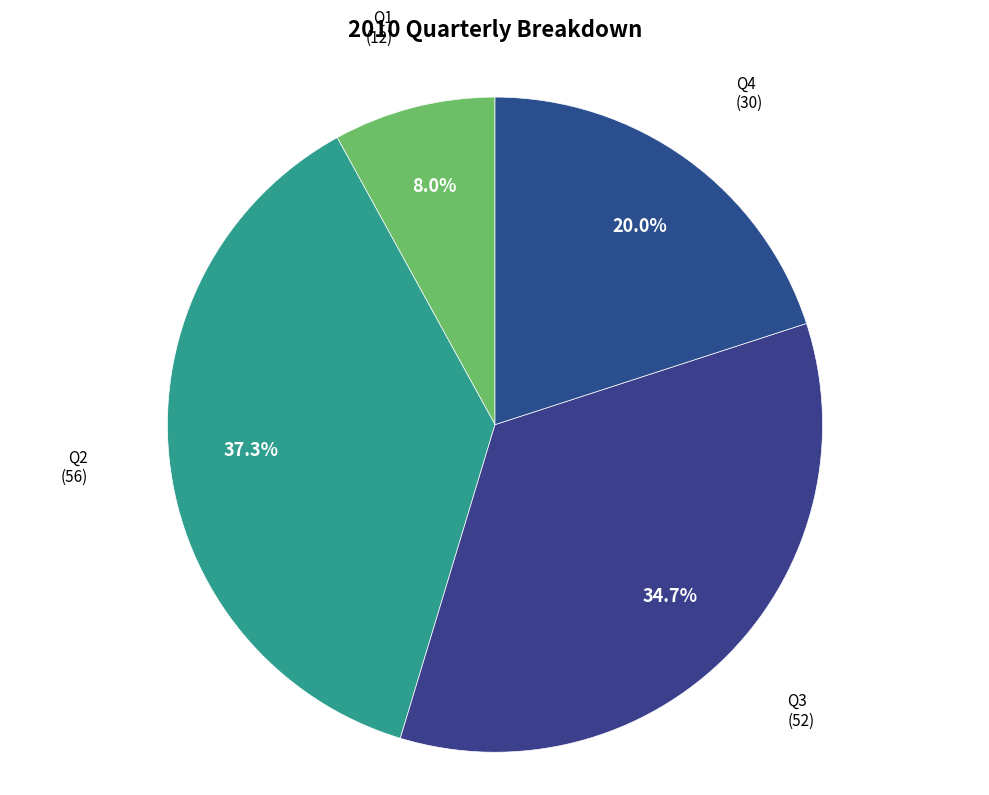

How many segments does this pie chart have?

4